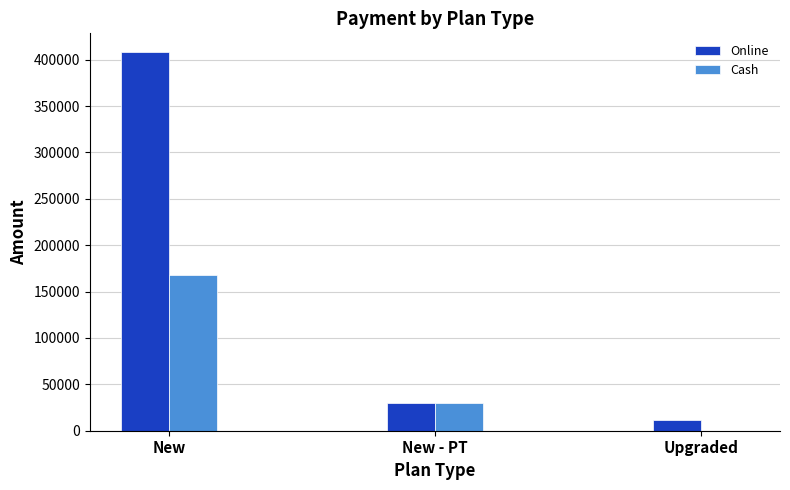

What is the sum of the Cash values at New and New - PT?

198000